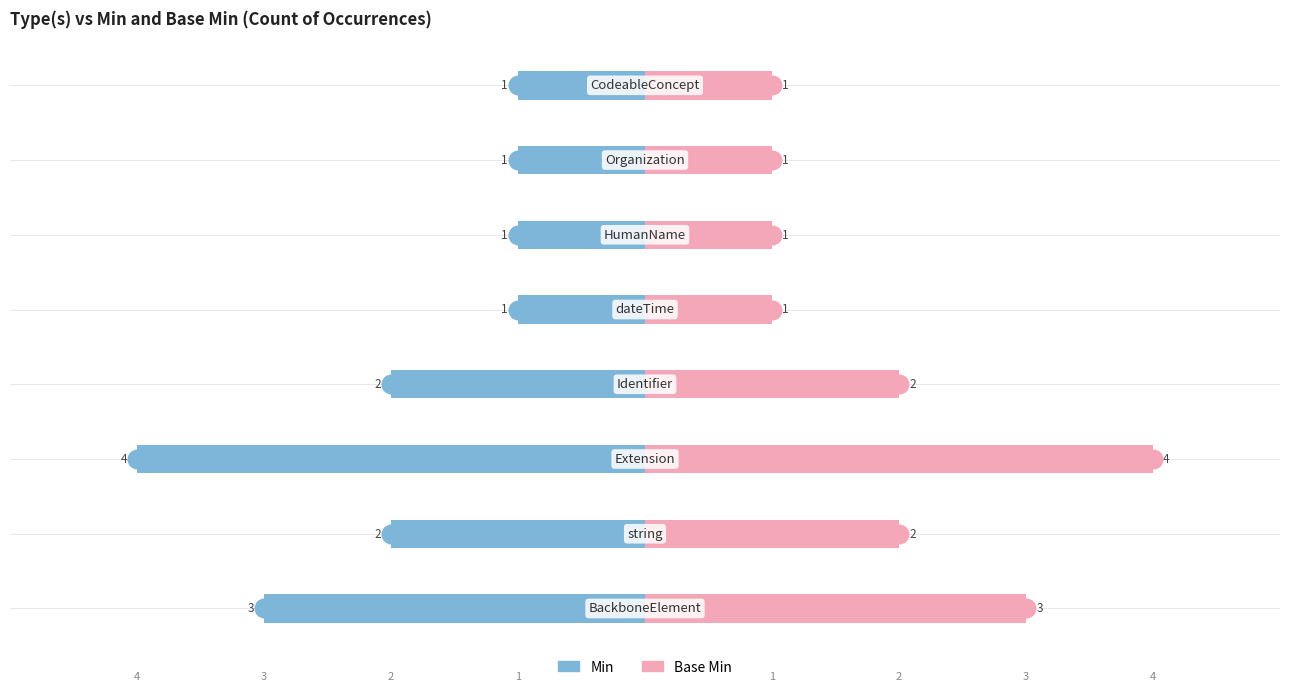

Is the value of Base Min at 3 greater than the value of Min at 1?

Yes